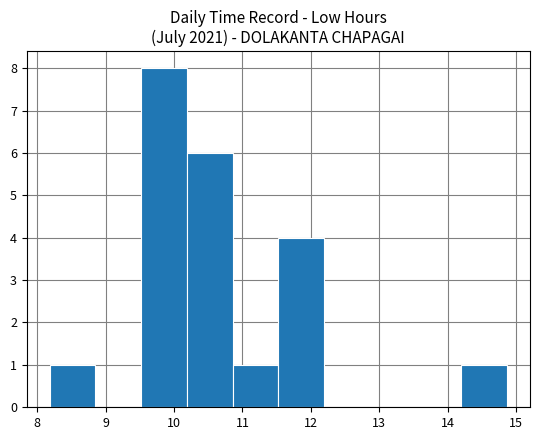

Which range on the x-axis has the tallest bar?

9.5 to 10.2